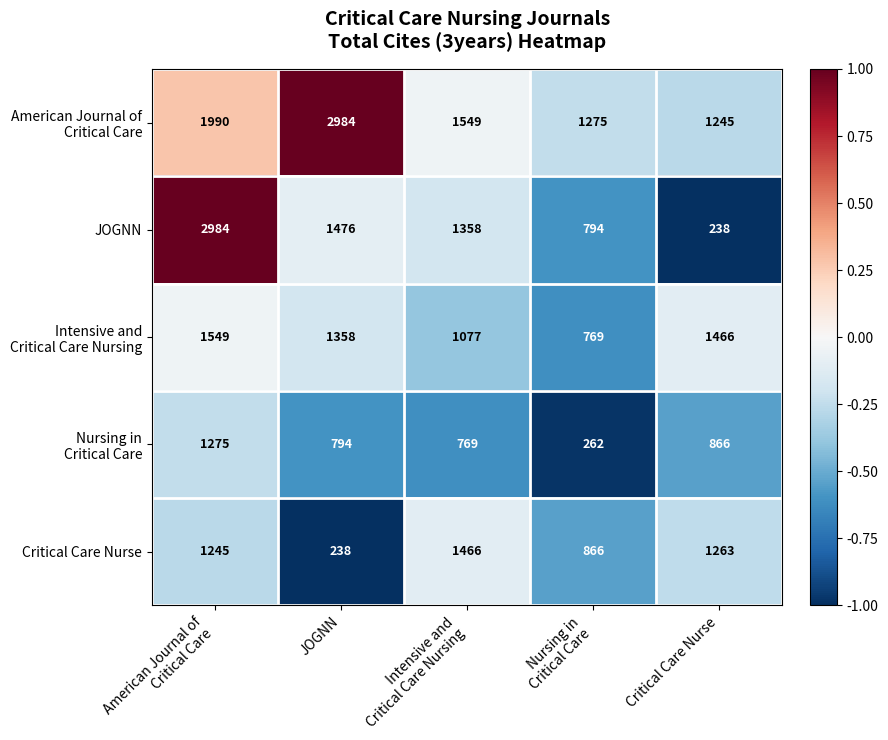

At how many categories does at least one series exceed 1202?

5